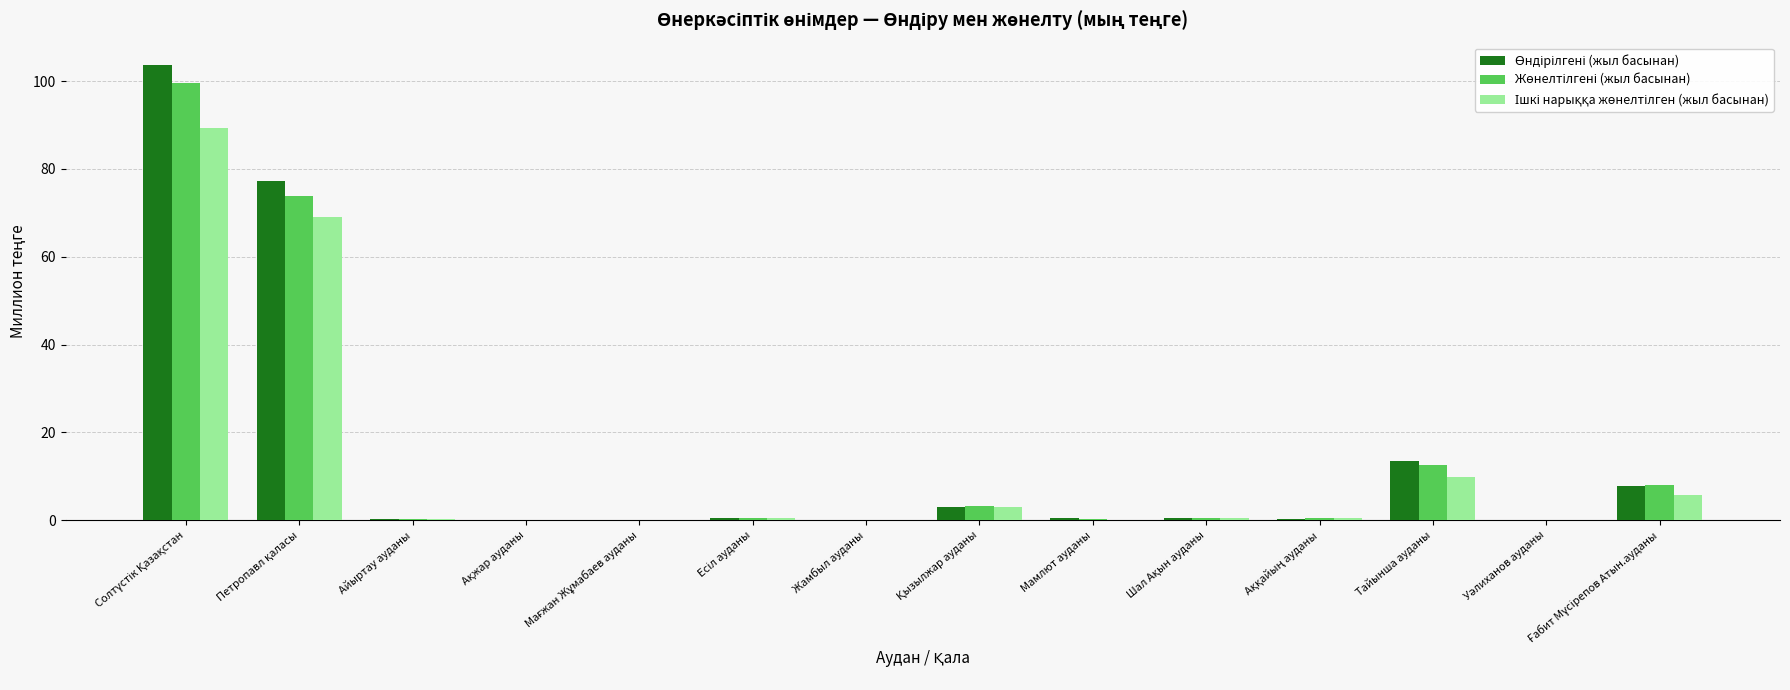

What is the difference between the Ішкі нарыққа жөнелтілген (жыл басынан) values at Мамлют ауданы and Аққайың ауданы?

0.3